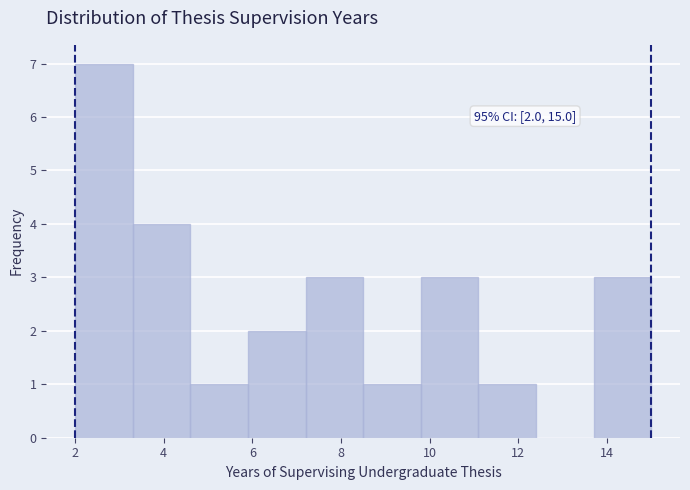

Over which range of the x-axis is the bar tallest?

2.0 to 3.3